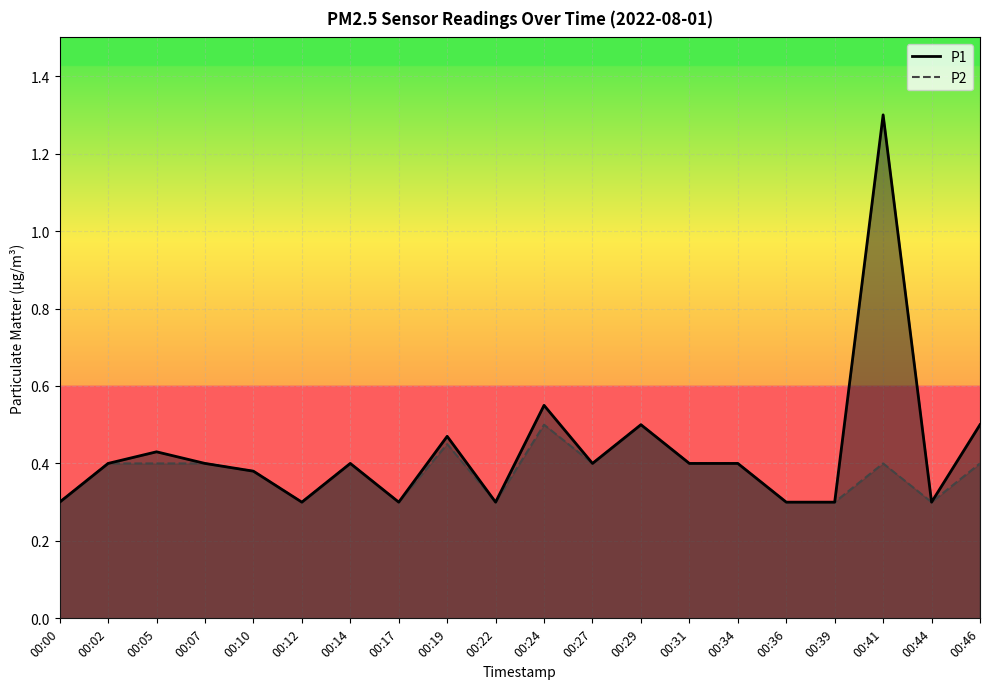

In P2, how many points are higher than both neighbors (excluding endpoints)?

5